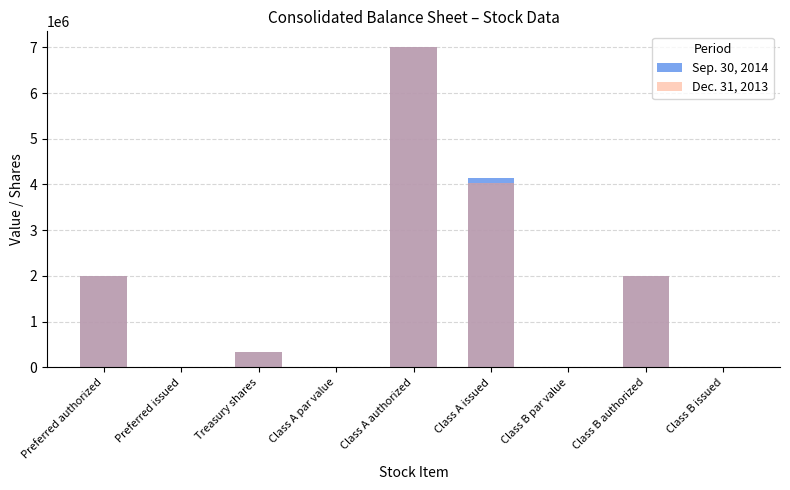

Reading left to right, list all the values displayed in this chart.

Sep. 30, 2014: 2000000	0	345000	1	7000000	4138000	1	2000000	0
Dec. 31, 2013: 2000000	0	344000	1	7000000	4038000	1	2000000	0